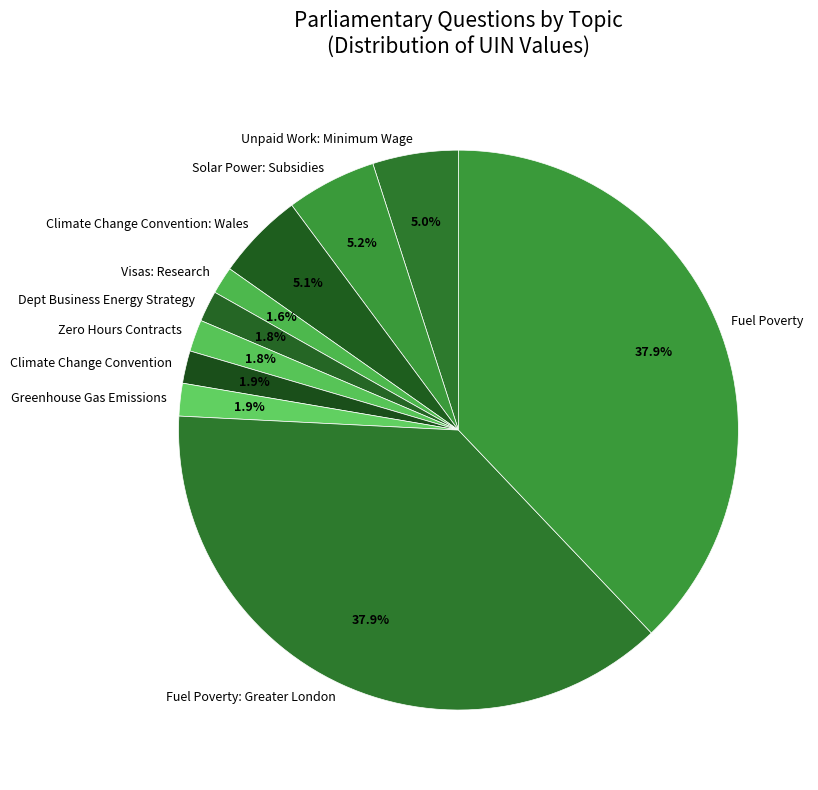

What percentage do Fuel Poverty and Dept Business Energy Strategy together represent?

39.7%